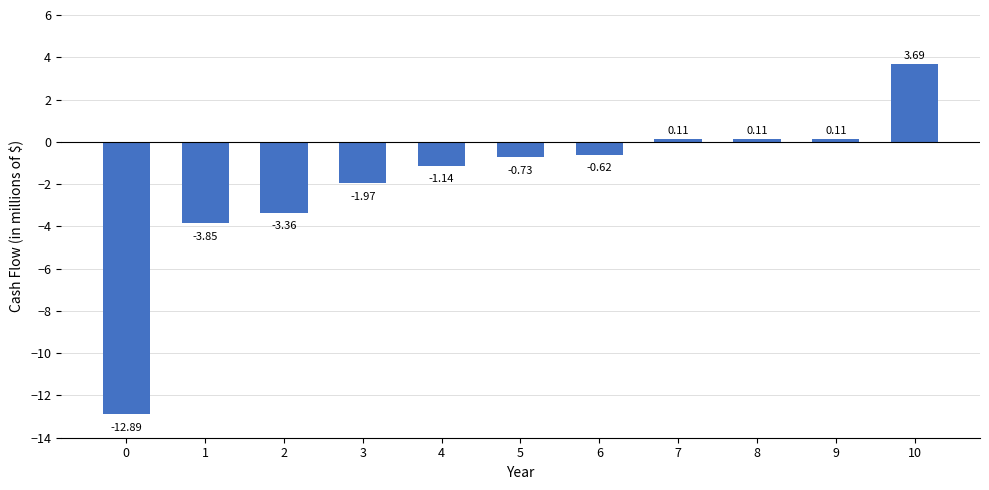

What is the greatest value displayed?

3.7